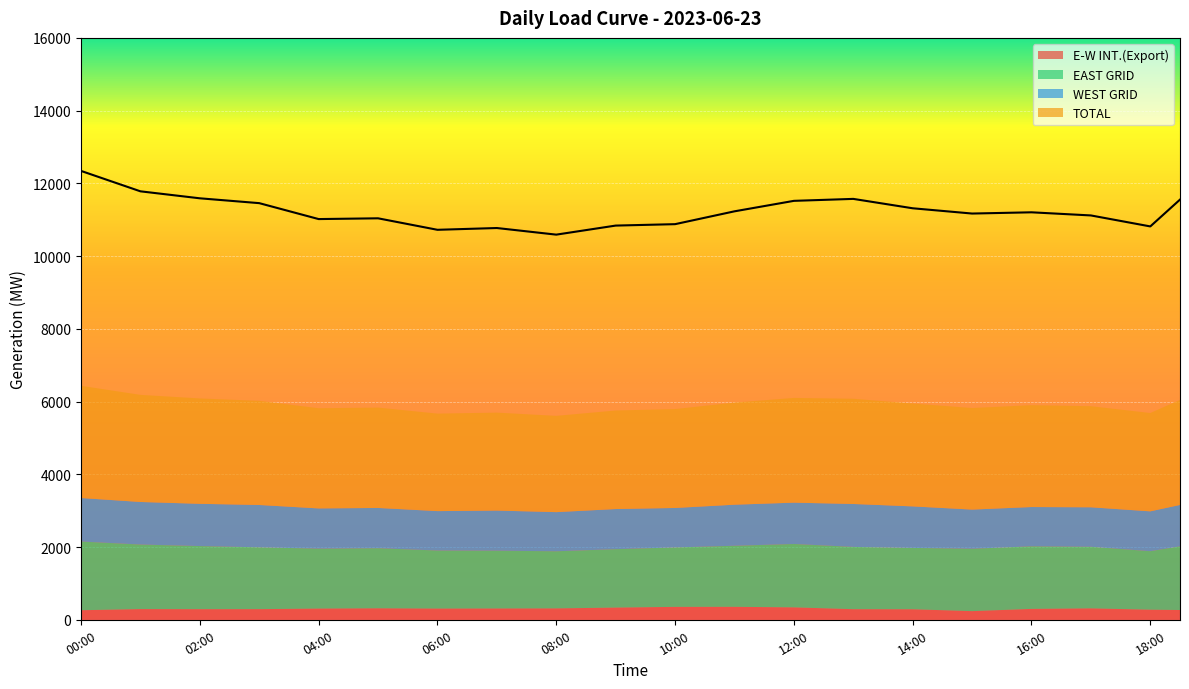

At which category does E-W INT.(Export) reach its first local valley?

02:00